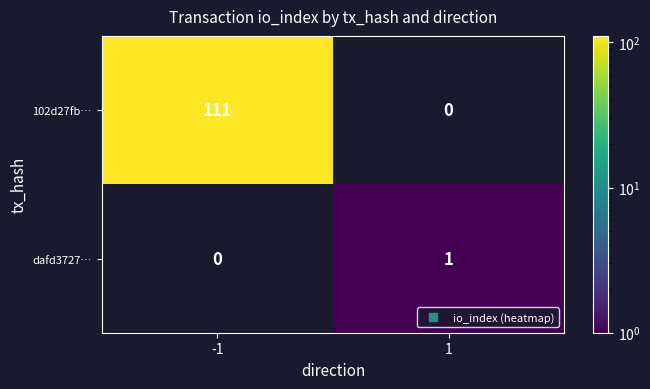

Which series has the widest spread of values?

102d27fb…